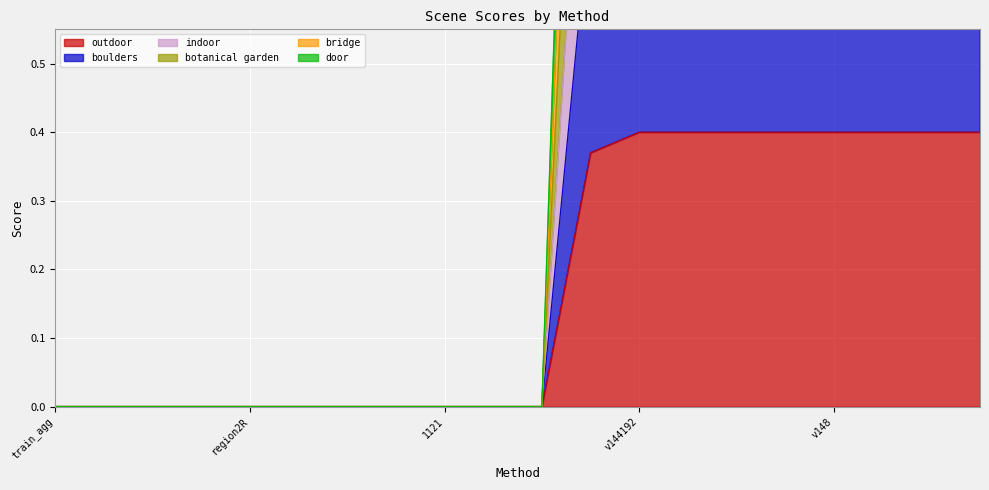

Does the chart display data point markers on the line(s)?

No